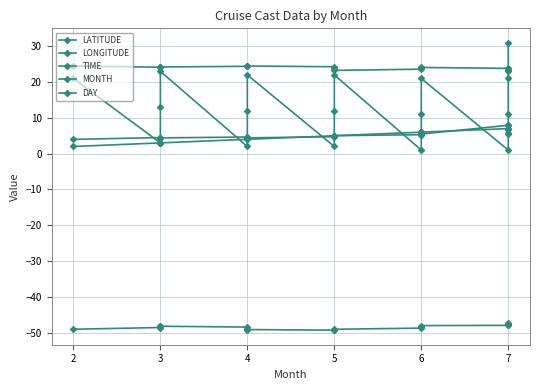

What is the value of the LATITUDE point at the 13th from the left?

24.1